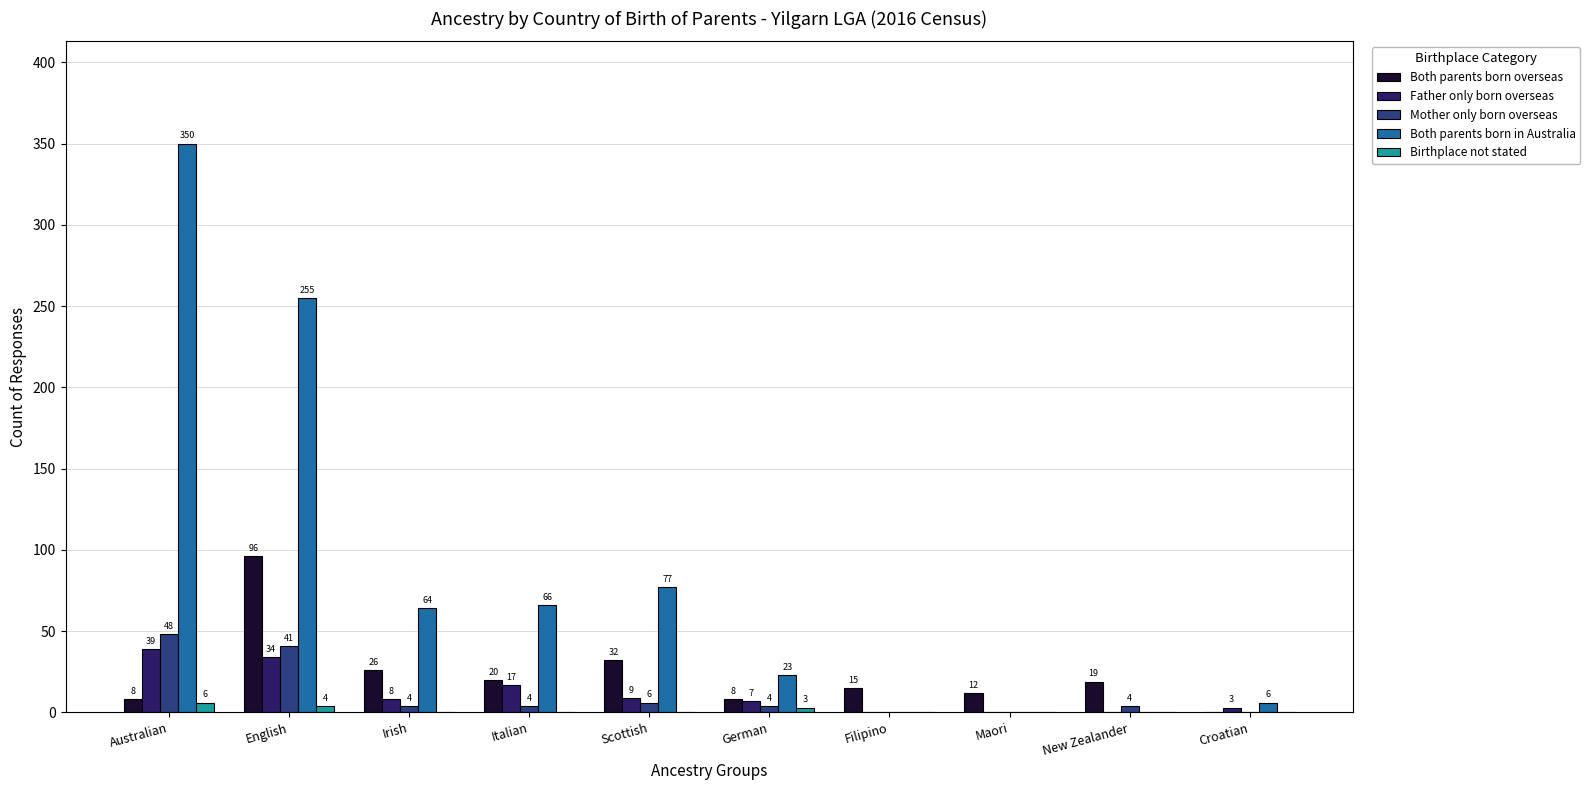

True or false: Mother only born overseas has a value of 24 at Maori.

False